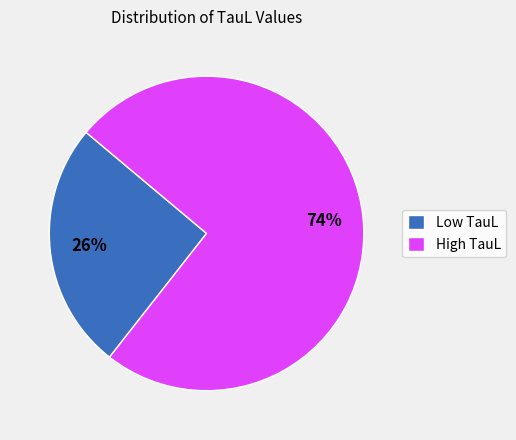

Combined, do High TauL and Low TauL account for over 50%?

Yes